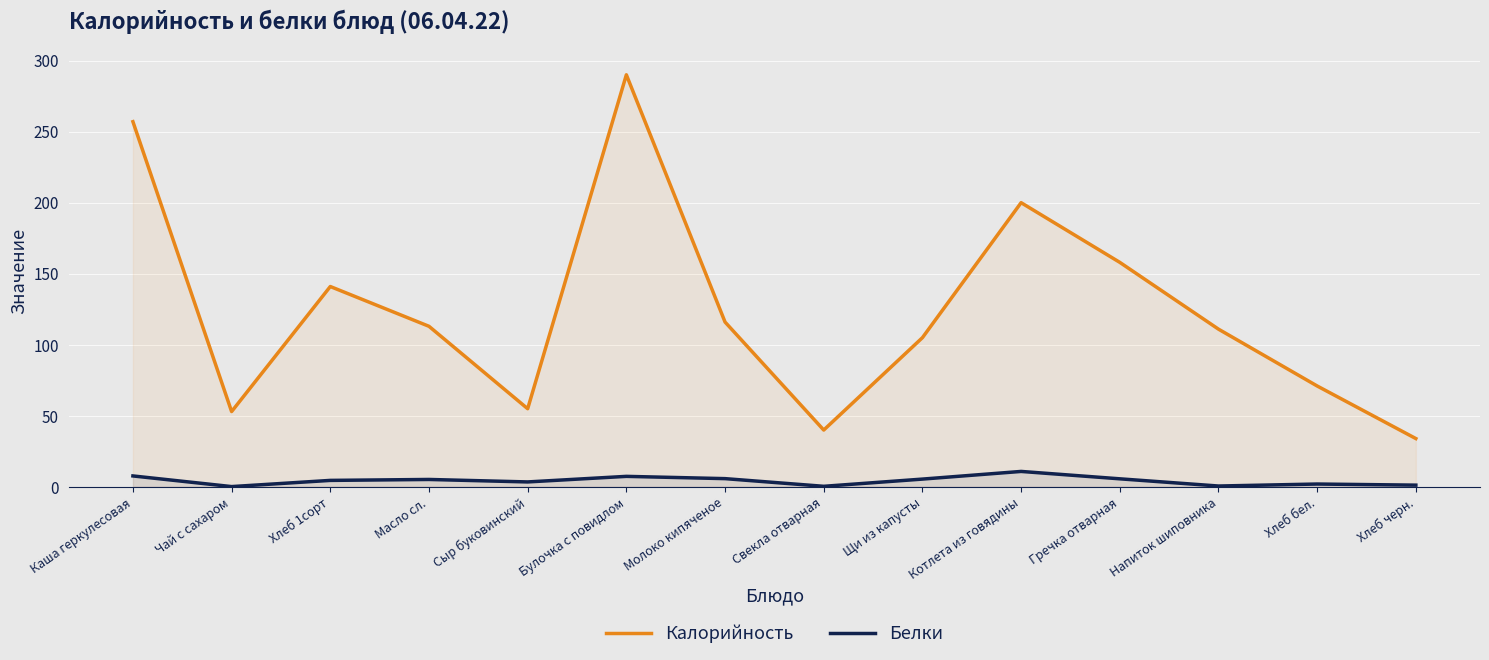

Is it true that Белки equals 10.9 at Котлета из говядины?

True